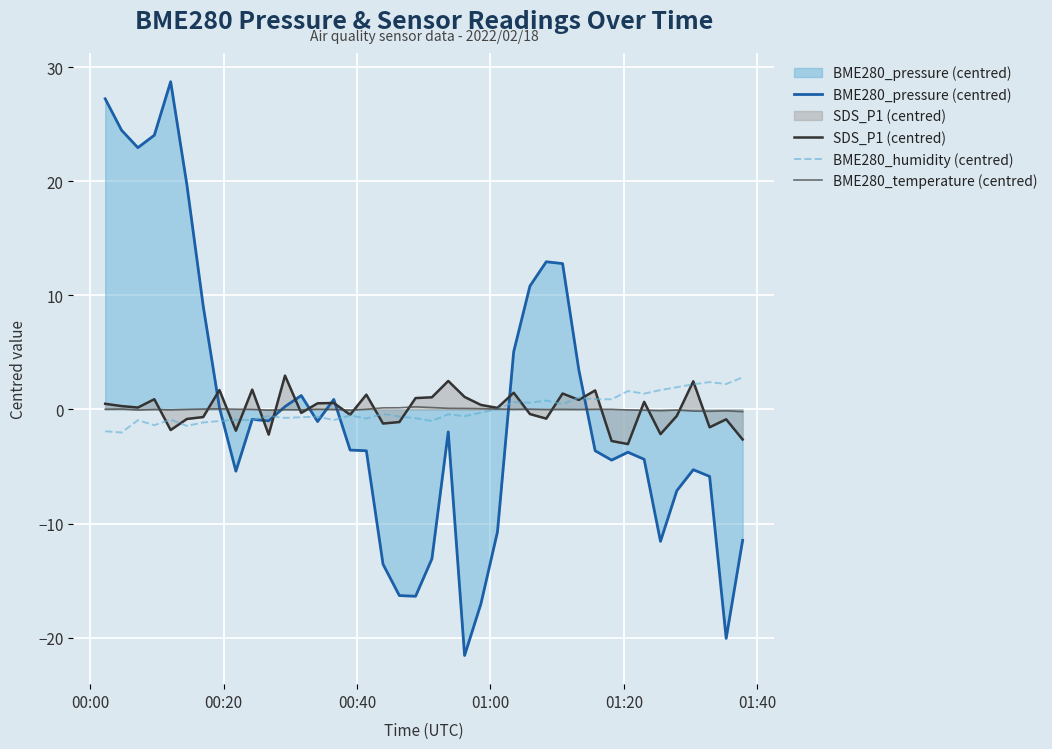

Rank the series by their maximum value, from highest to lowest.

BME280_pressure (centred), SDS_P1 (centred), BME280_humidity (centred), BME280_temperature (centred)